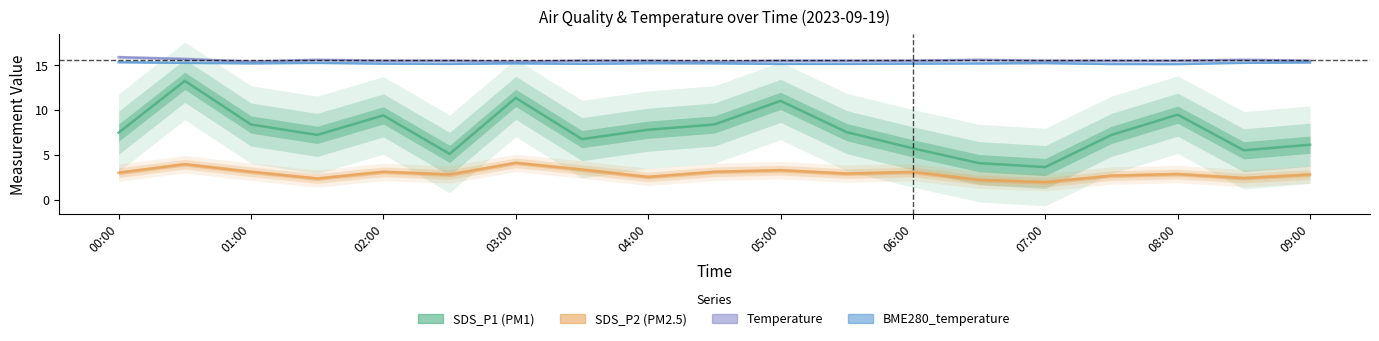

What is the maximum value for SDS_P1?

13.2